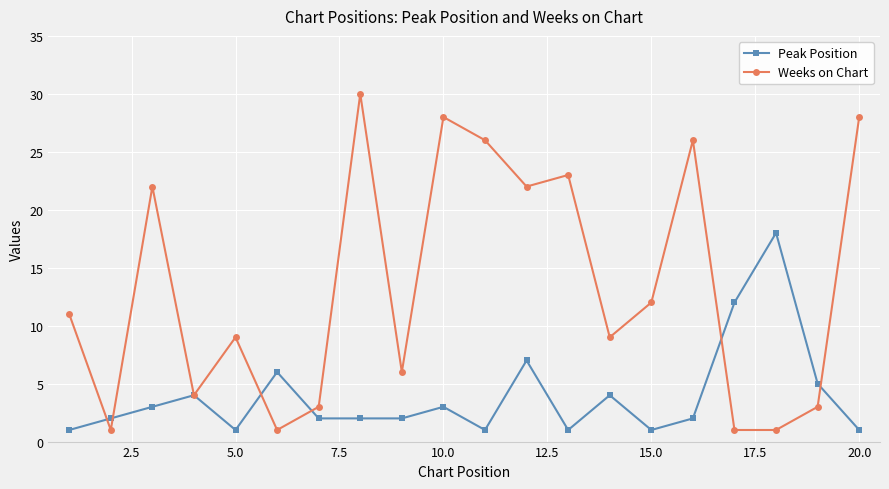

At how many categories does at least one series exceed 20?

8